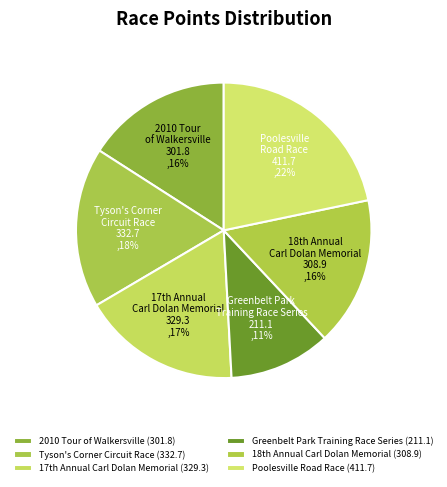

Which slice is the largest?

Poolesville Road Race